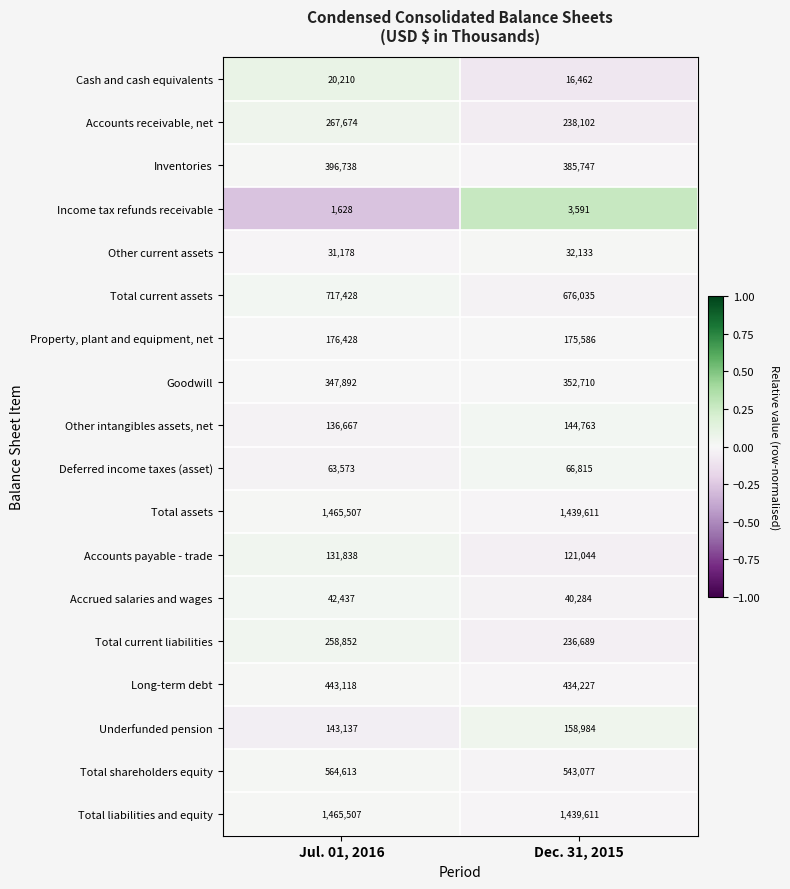

How many categories are shown in the chart?

2